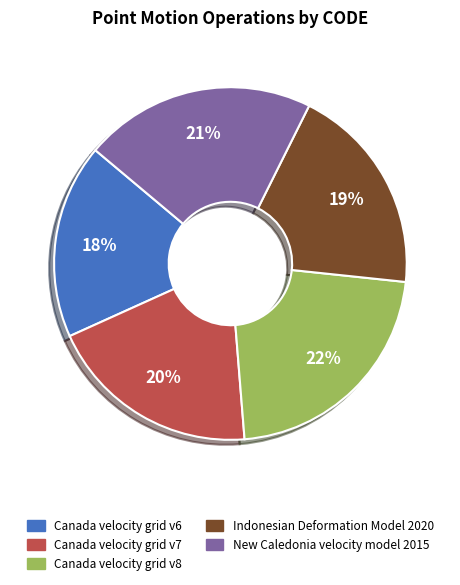

Does any single category account for the majority?

No